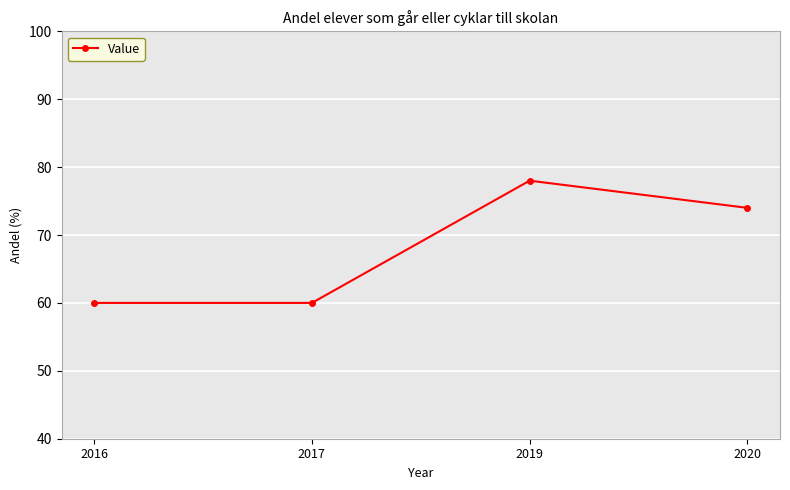

What is the maximum value shown in the chart?

78